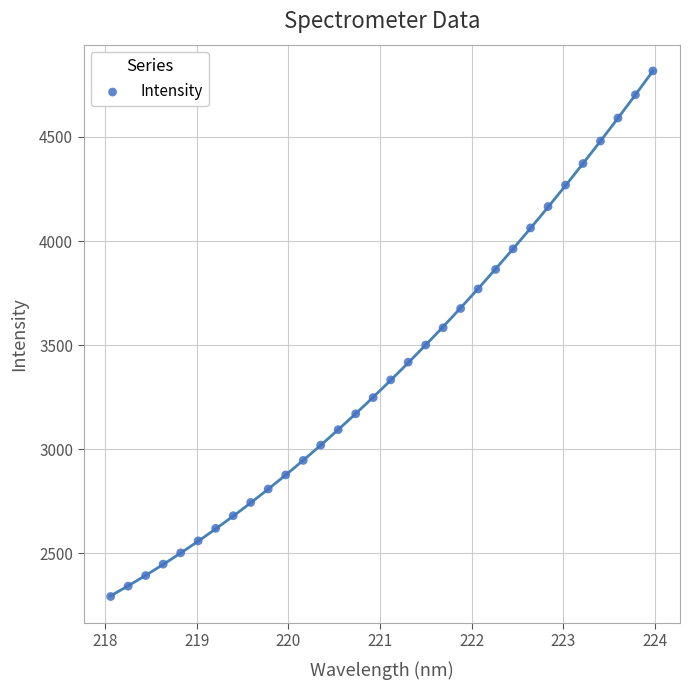

What is the range of X values (max minus min)?

5.9